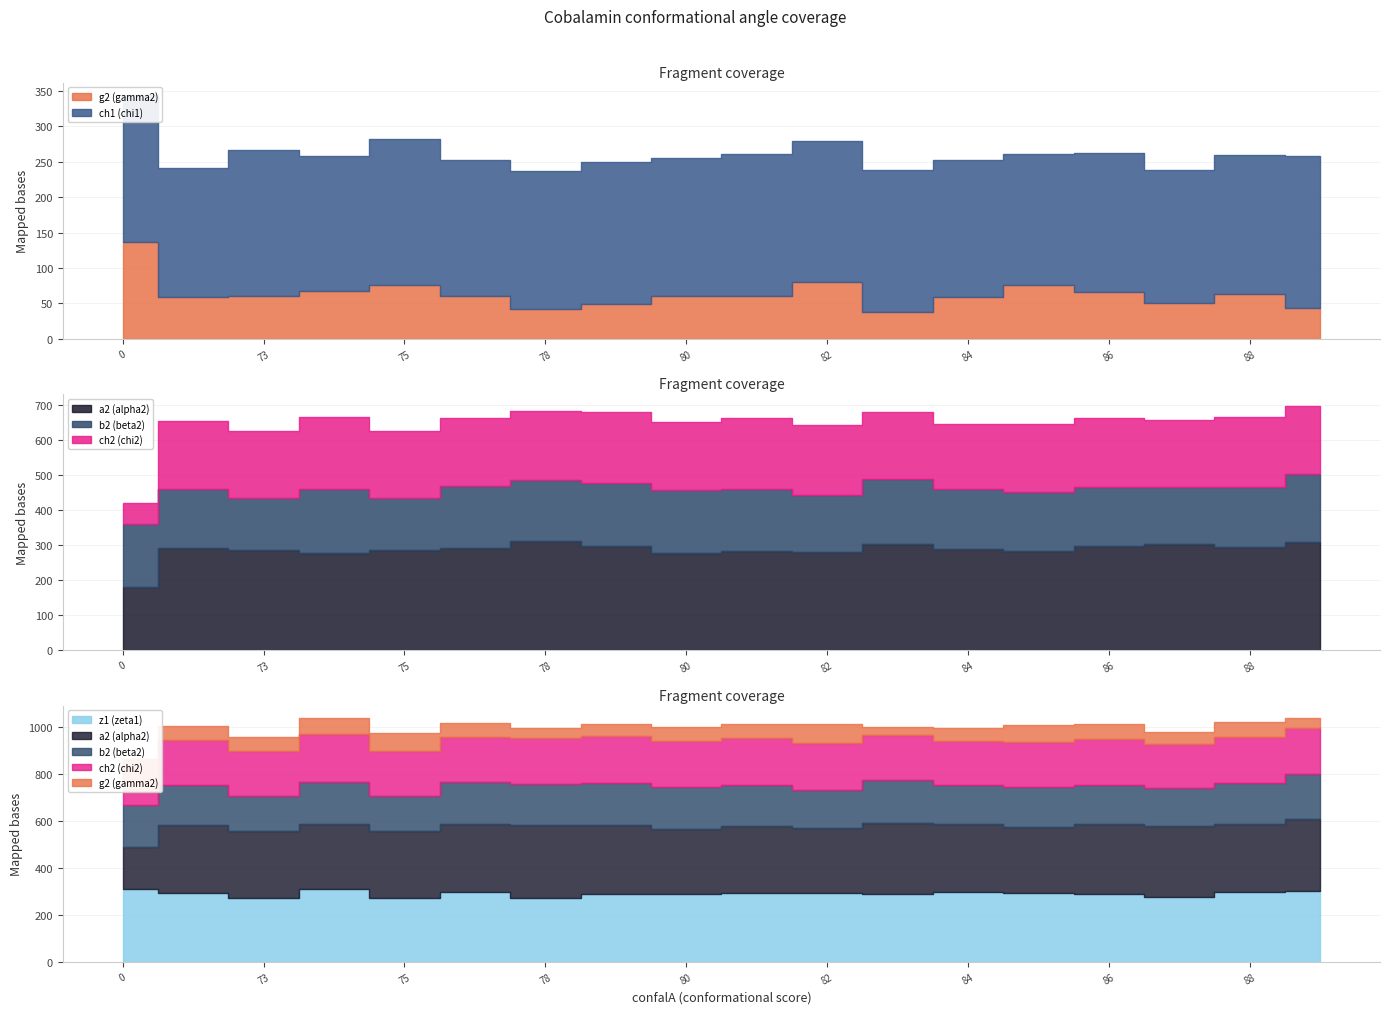

Does the chart have visible grid lines?

Yes